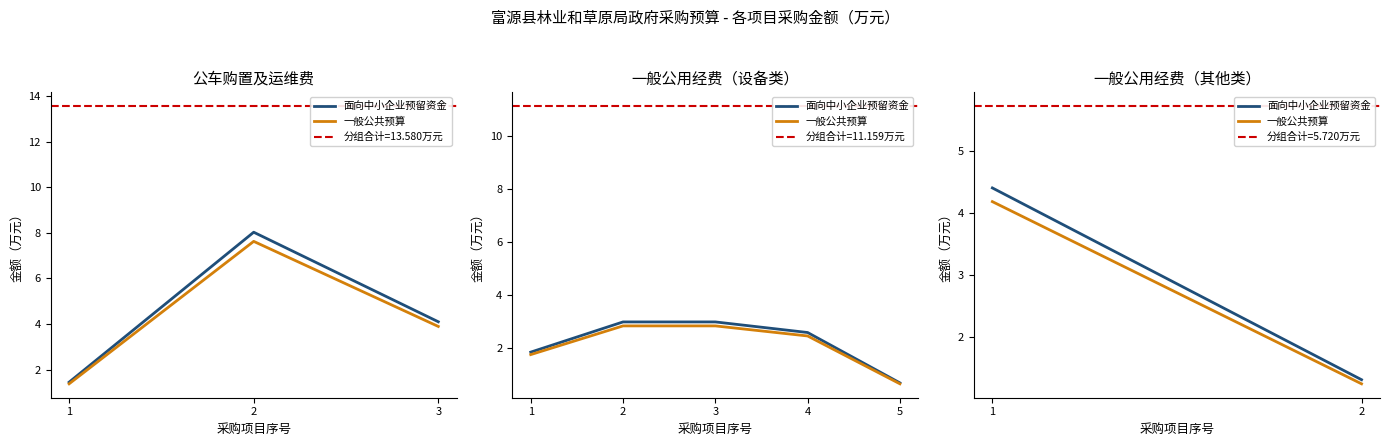

What is the total value across all series at 2?

2.6